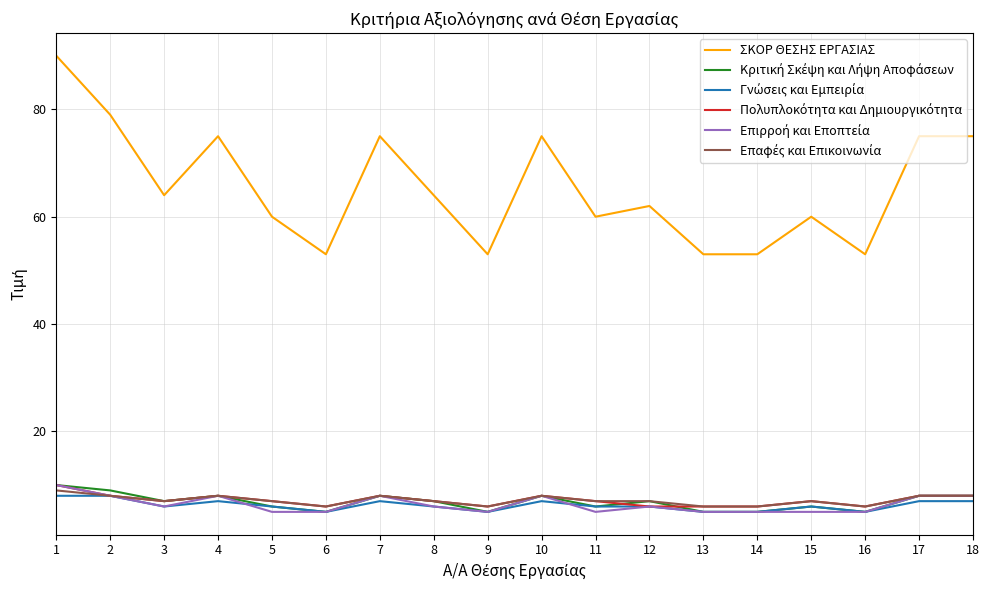

Which series changed the most between 7 and 15?

ΣΚΟΡ ΘΕΣΗΣ ΕΡΓΑΣΙΑΣ